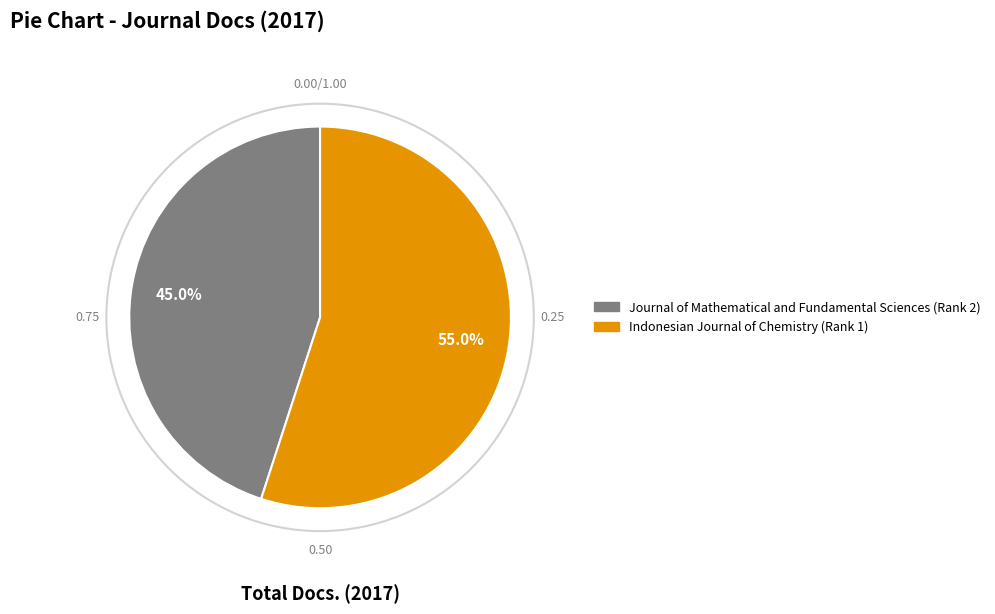

To the nearest percent, what is the average slice percentage?

50%